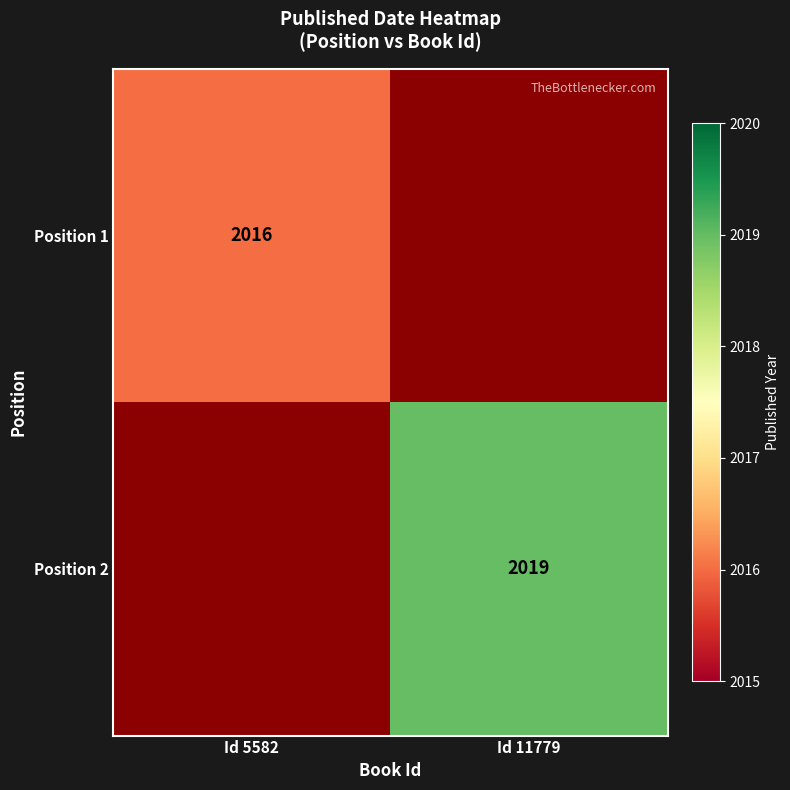

The Position 1 series shows 2016 at Id 5582. True or false?

True